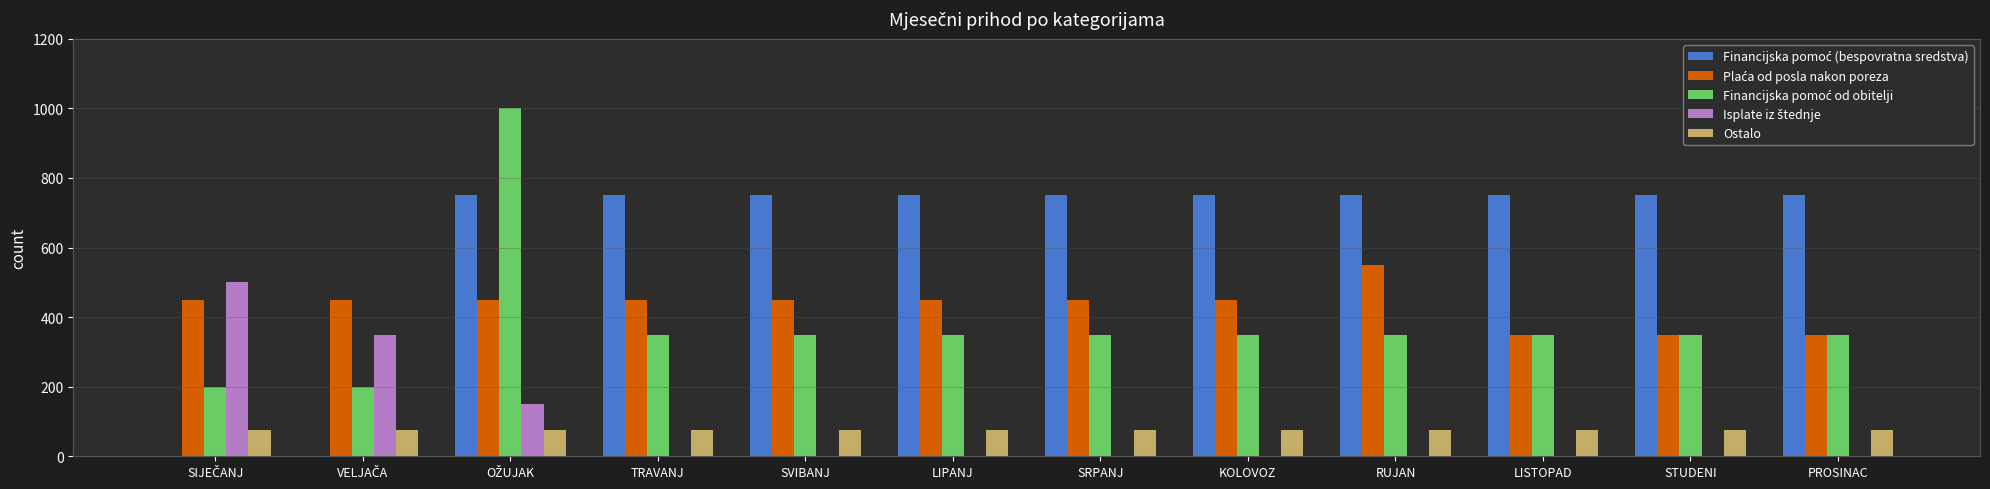

The Ostalo series shows 112 at STUDENI. True or false?

False